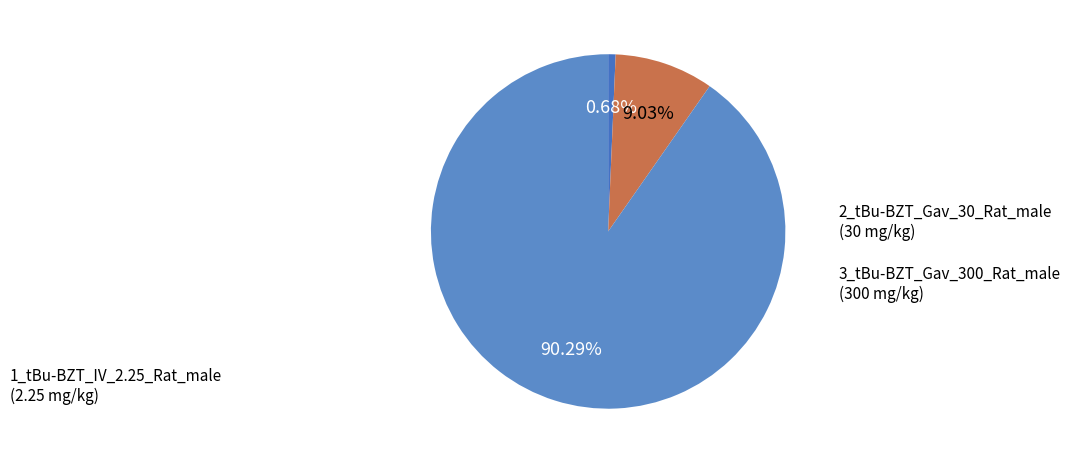

To the nearest percent, what is the average slice percentage?

33%